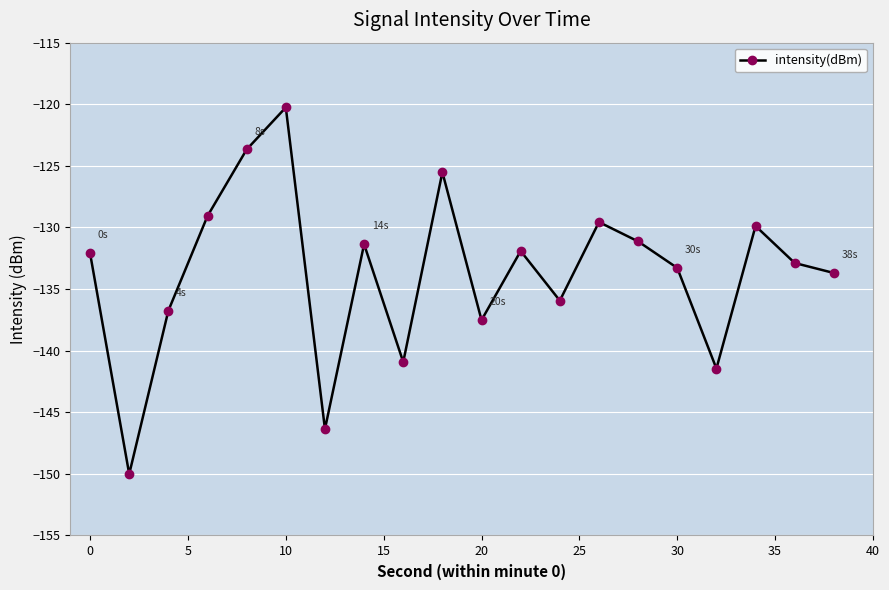

What is the value of the 15th point from the left?

-131.1